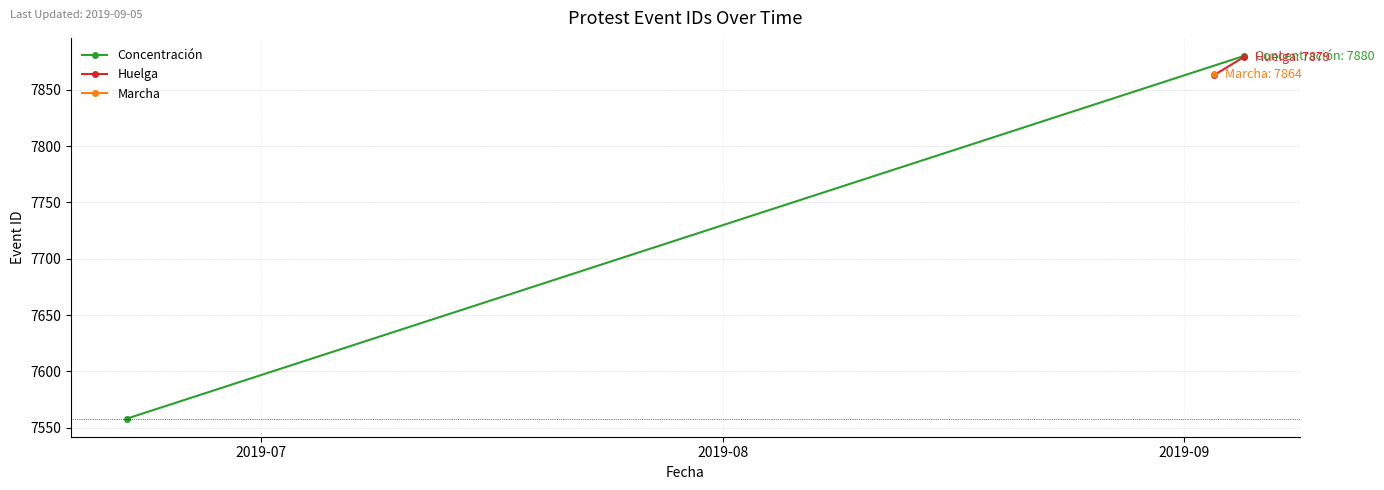

Between 2019-07 and 2019-08, which series saw the biggest shift?

Concentración